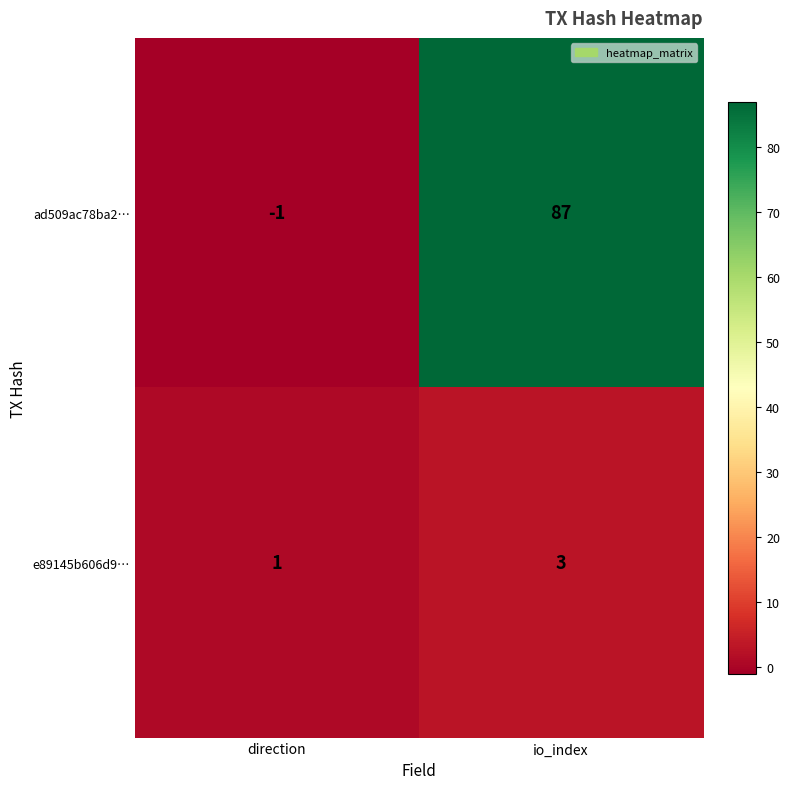

What value does the e89145b606d9… series have at io_index?

3